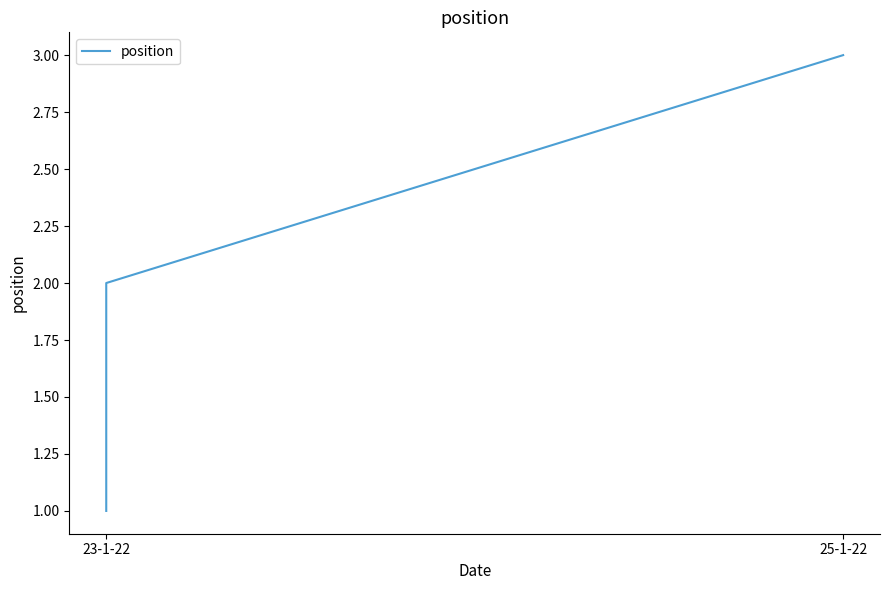

What is the sum of all values?

6